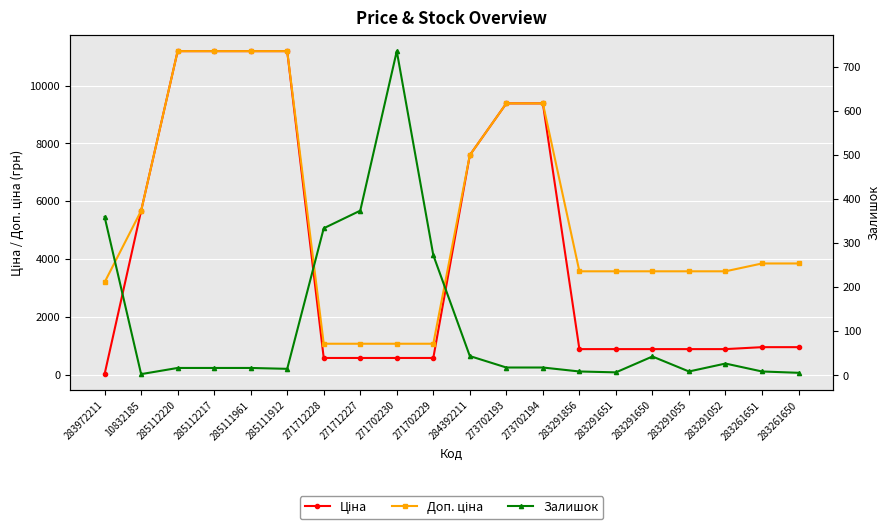

What is the value of the Залишок point at the 2nd from the left?

3.0